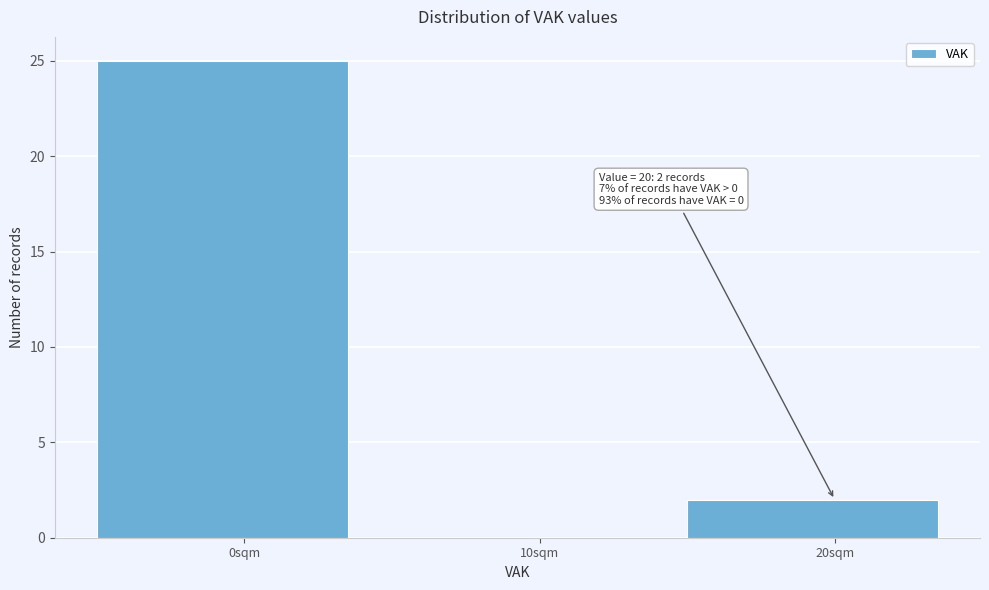

Over which range of the x-axis is the bar tallest?

-5 to 5